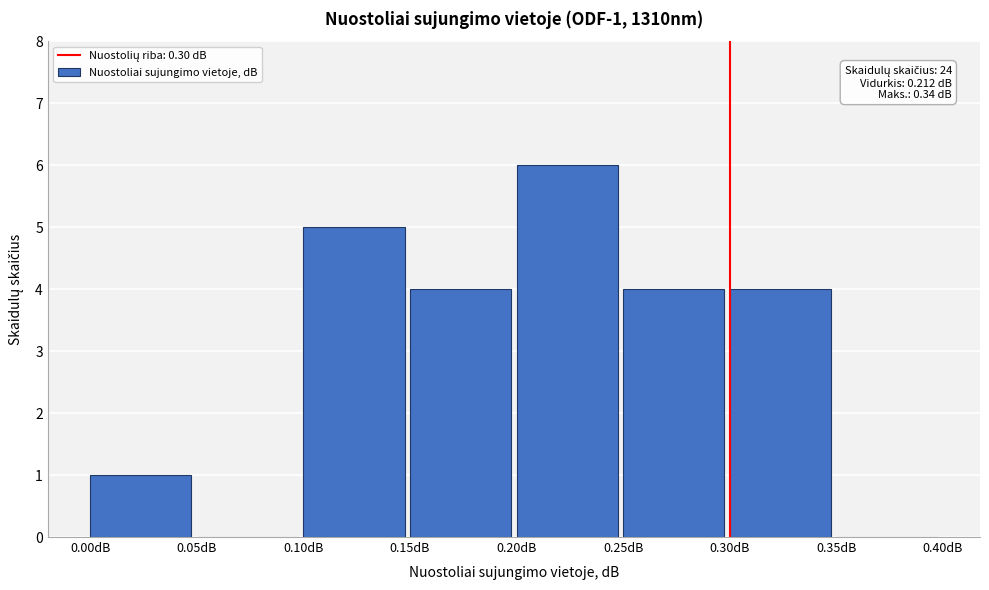

Over which range of the x-axis is the bar tallest?

0.20 to 0.25